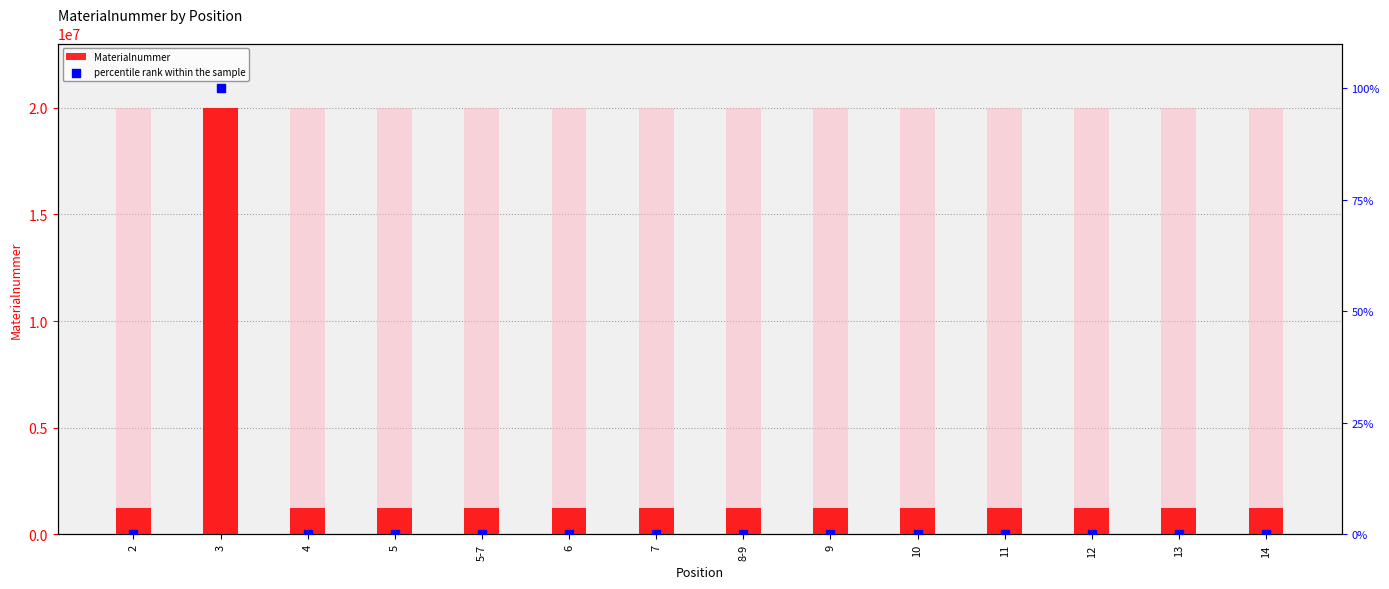

Which series reaches the minimum Y coordinate?

percentile rank within the sample